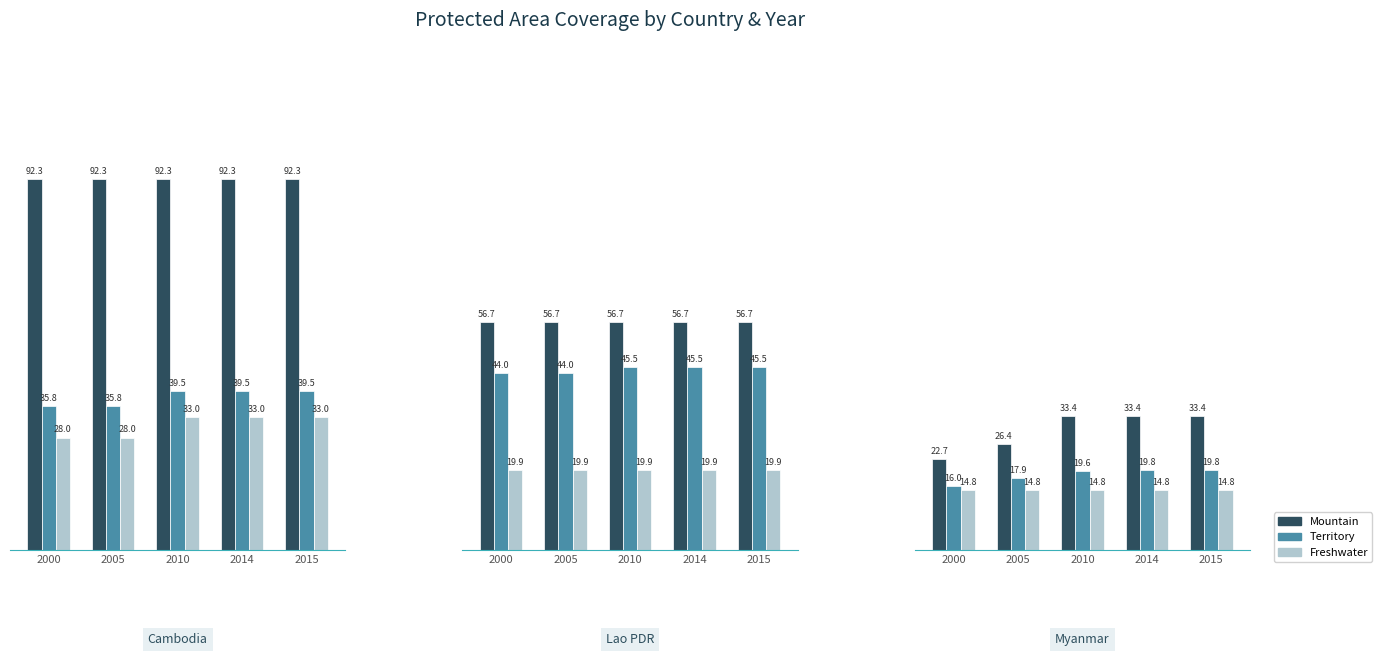

Which category has the lowest value in the Mountain series?

2000